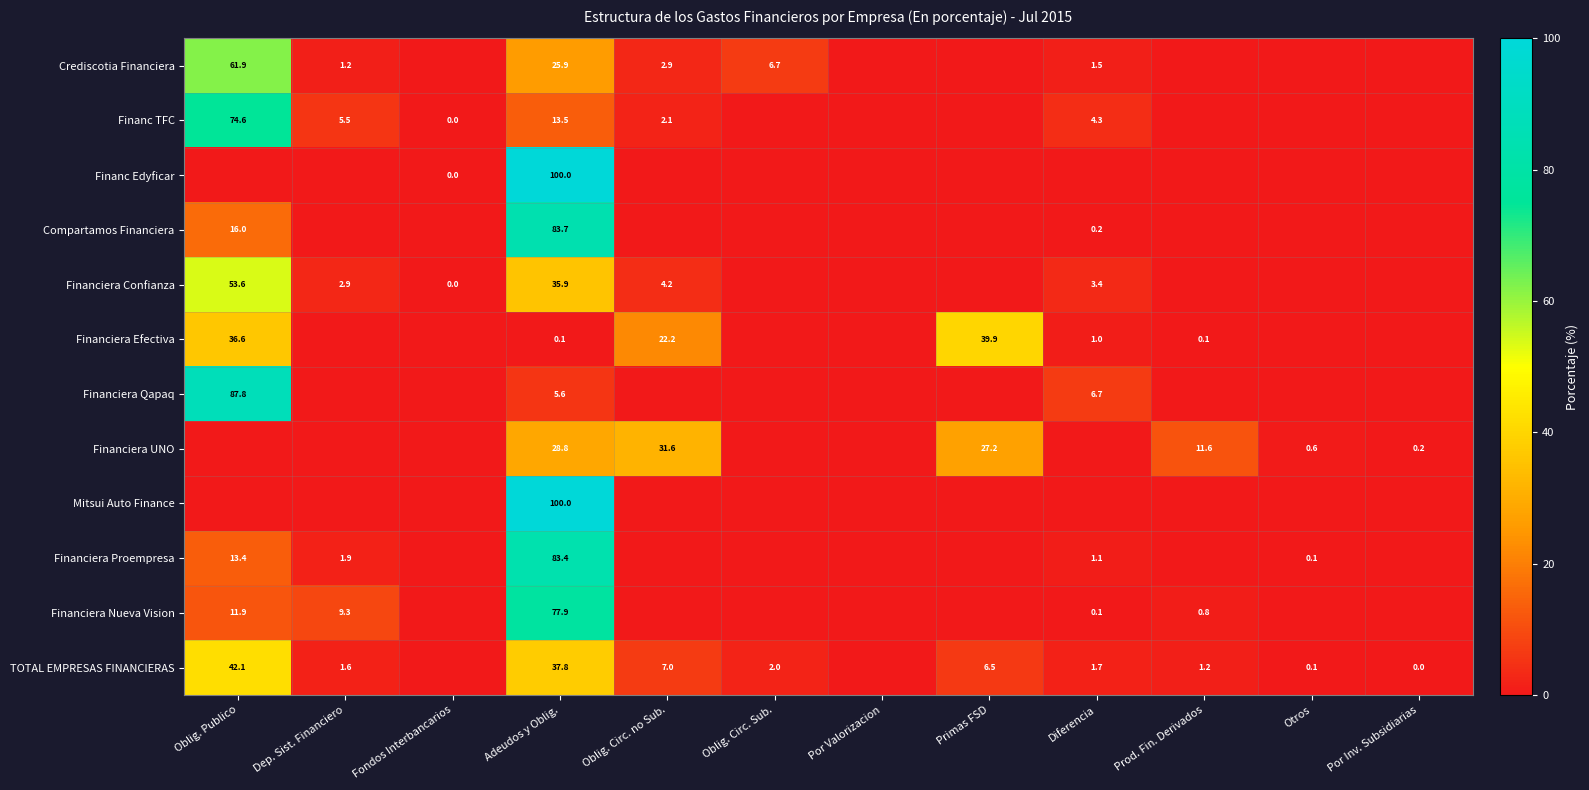

The Financiera Nueva Vision series shows 0.8 at Prod. Fin. Derivados. True or false?

True